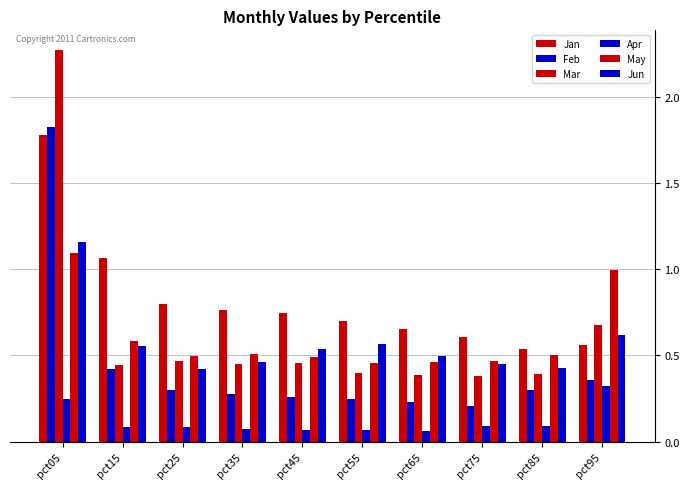

What is the sum of all May values?

6.1